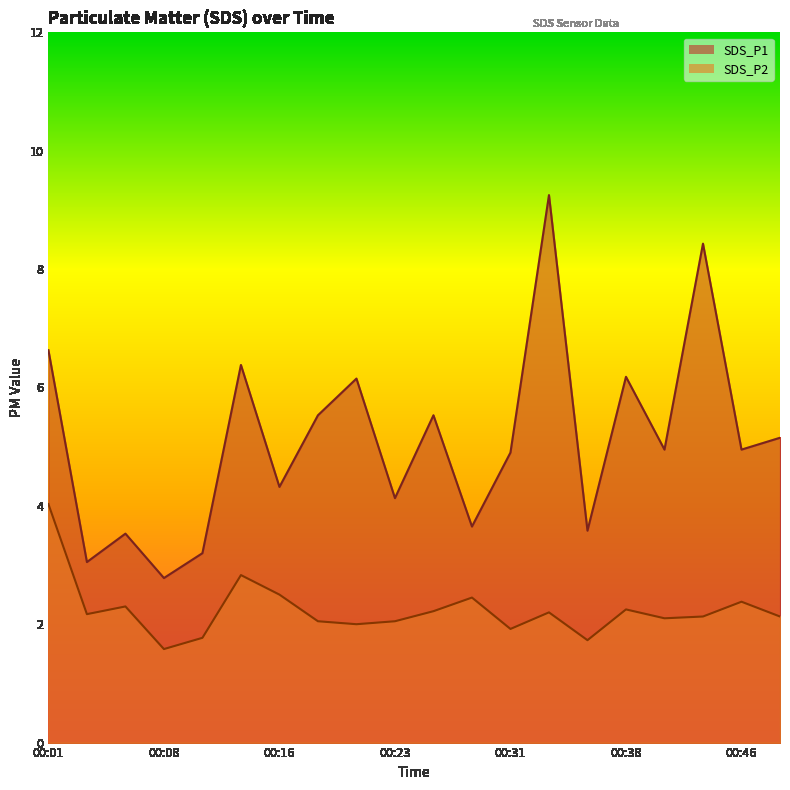

What is the sum of all SDS_P2 values?

44.8